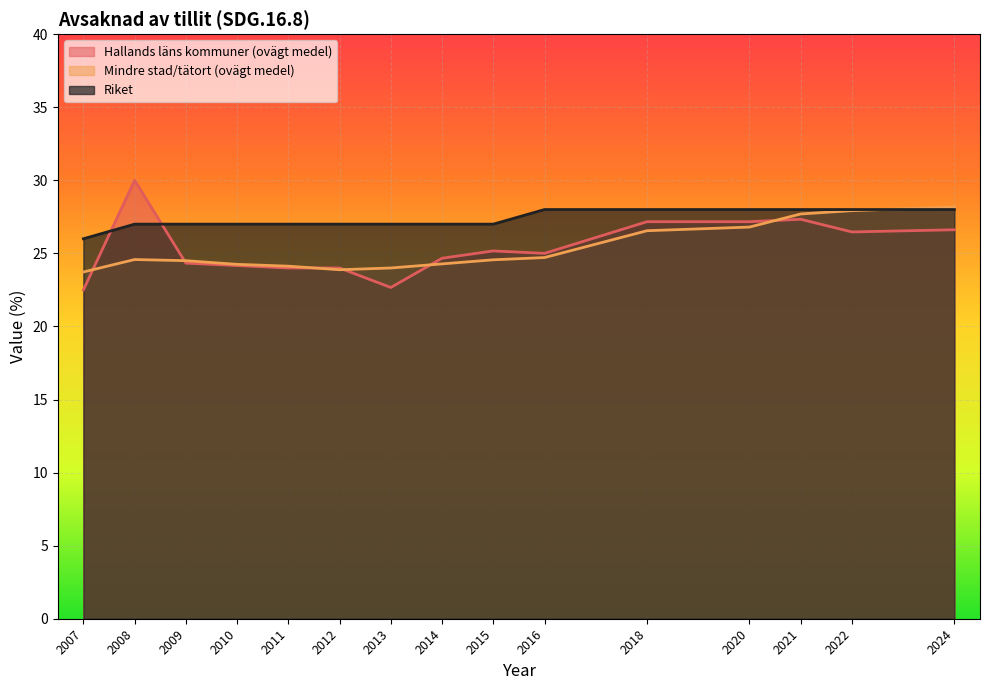

What is the value of the Hallands läns kommuner (ovägt medel) point at the 14th from the left?

26.5